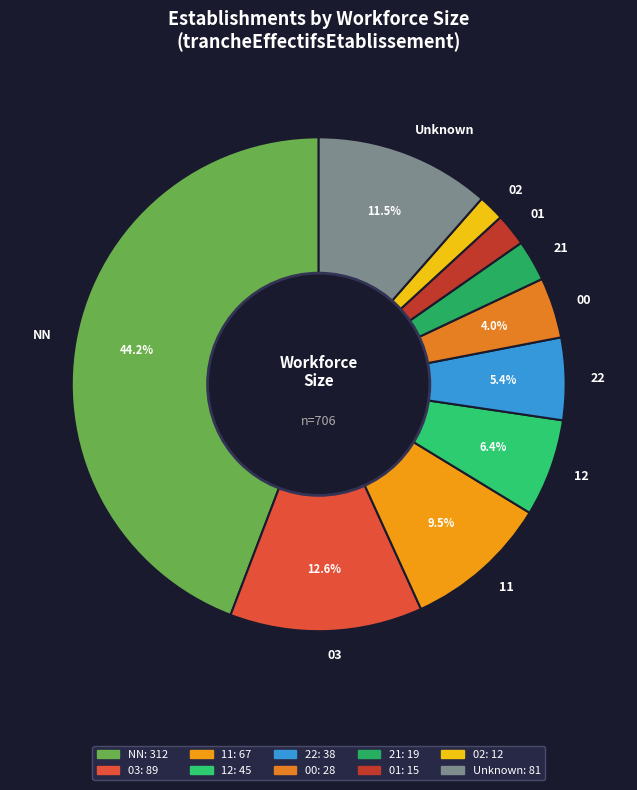

What is the largest slice in the pie chart?

NN